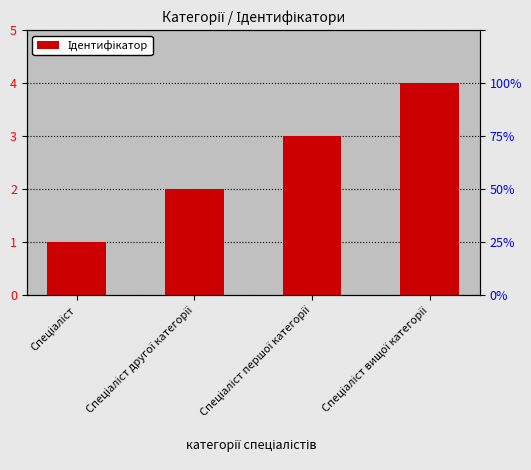

How many values are below 3?

2